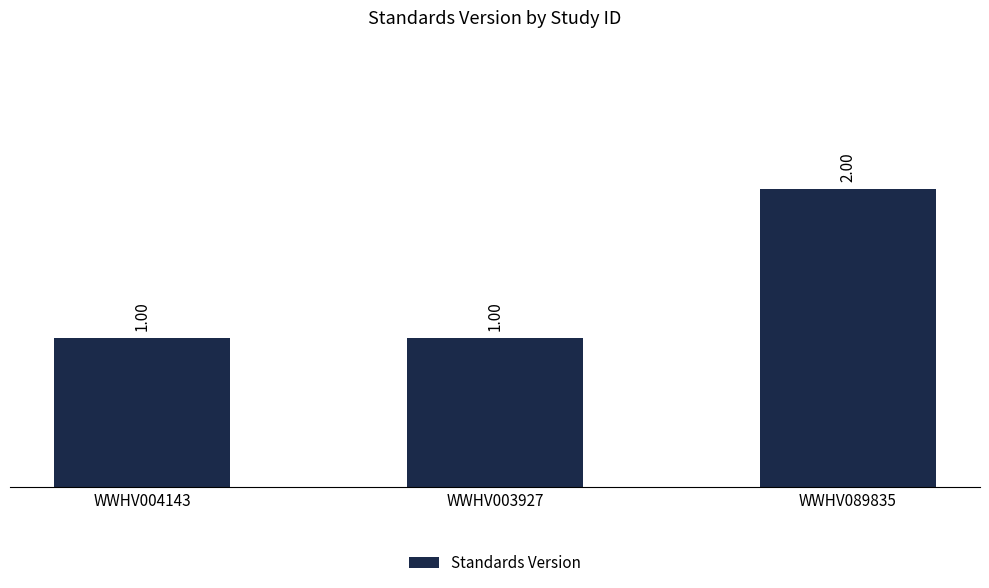

Is it true that the value at WWHV089835 is 3?

False